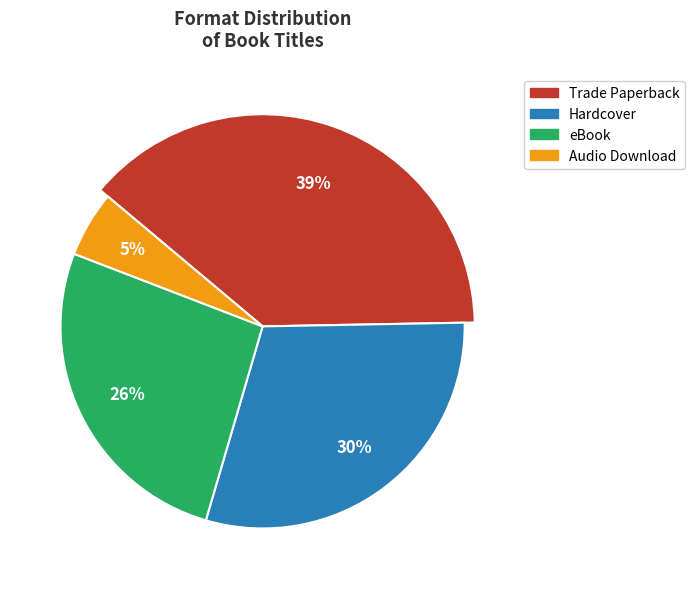

Count the number of slices in the pie.

4